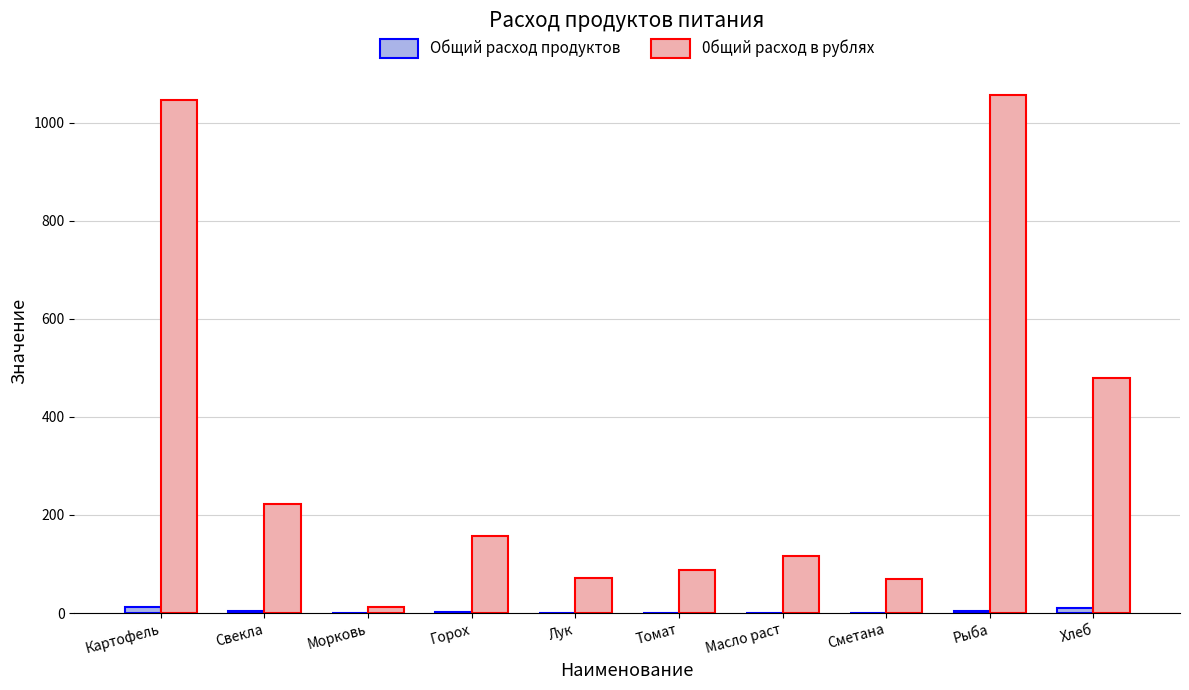

Which series has the largest total across all categories?

0бщий расход в рублях